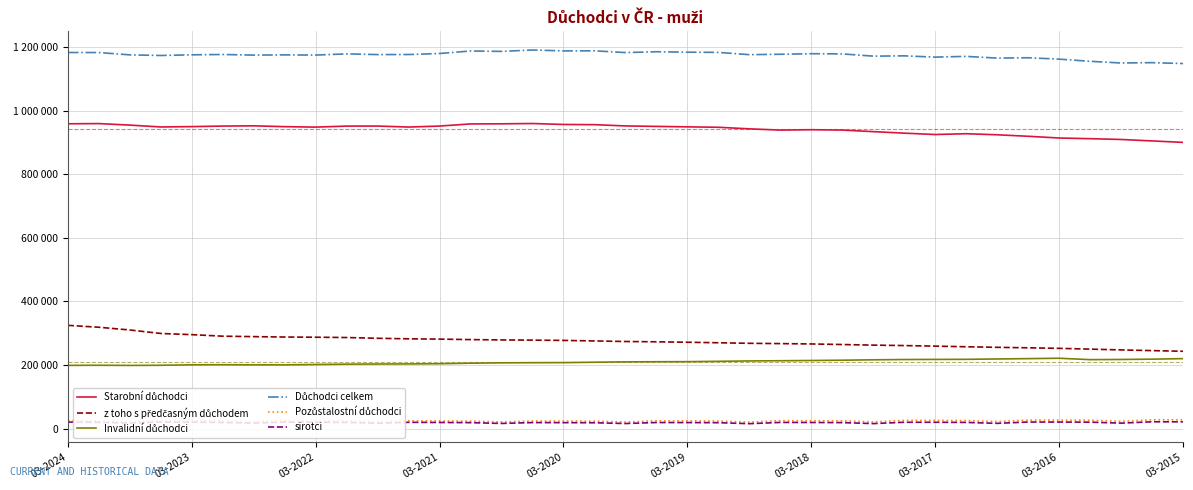

Does the chart have visible grid lines?

Yes